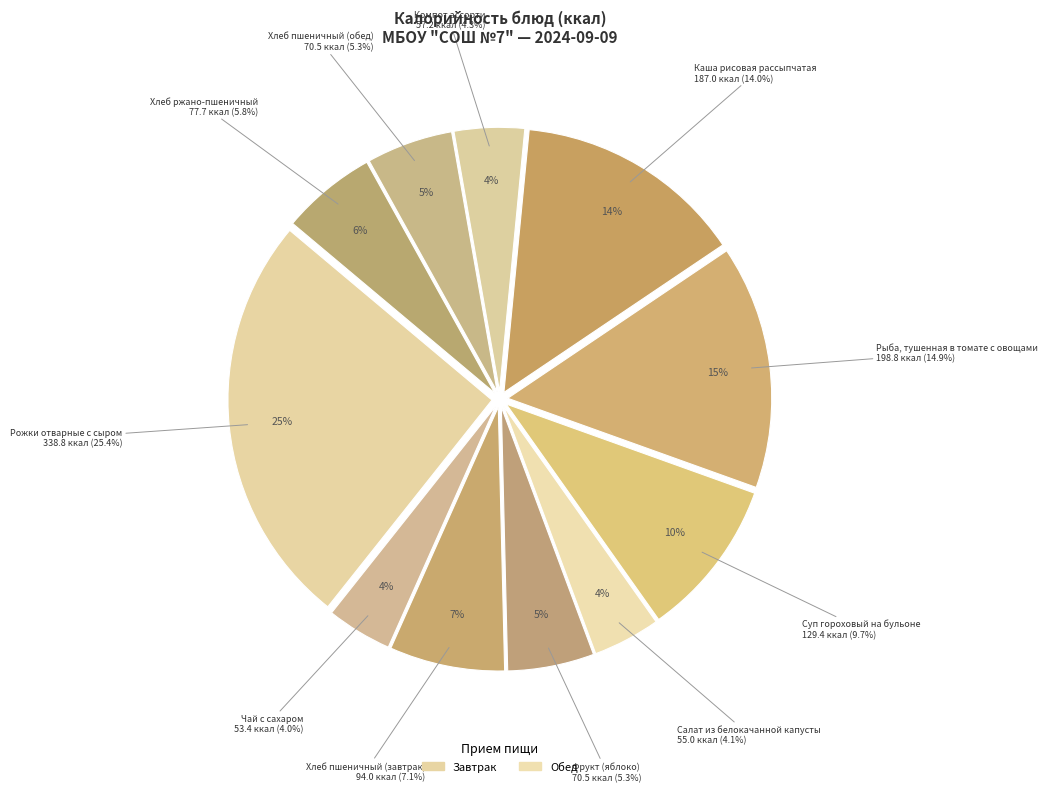

Is there a majority slice in this chart?

No